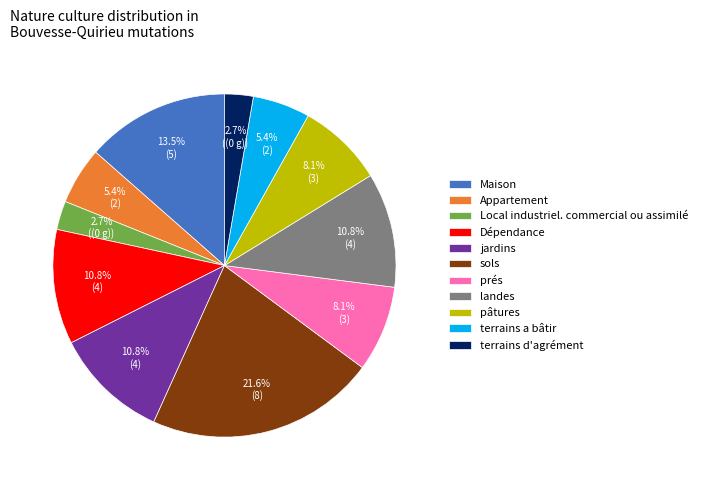

Does Local industriel. commercial ou assimilé represent more than half of the total?

No